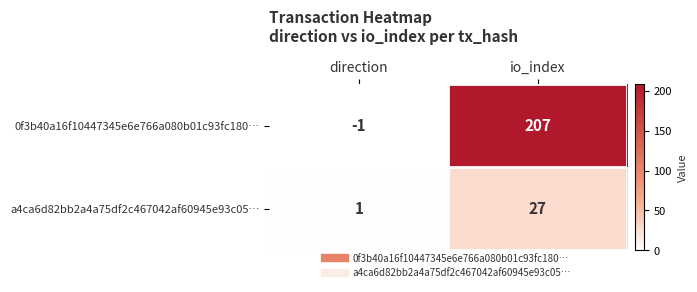

List the series in order of their overall mean, highest first.

0f3b40a16f10447345e6e766a080b01c93fc180…, a4ca6d82bb2a4a75df2c467042af60945e93c05…